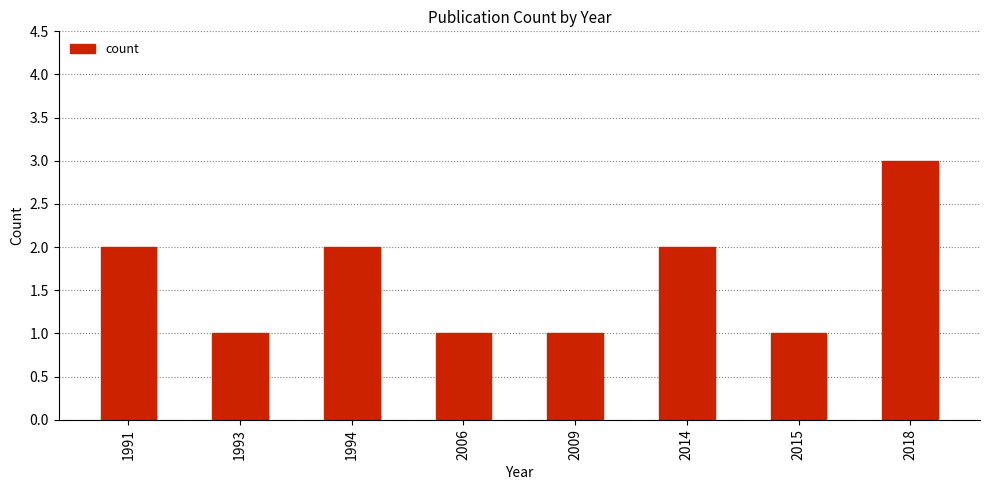

How many values are below 2?

4